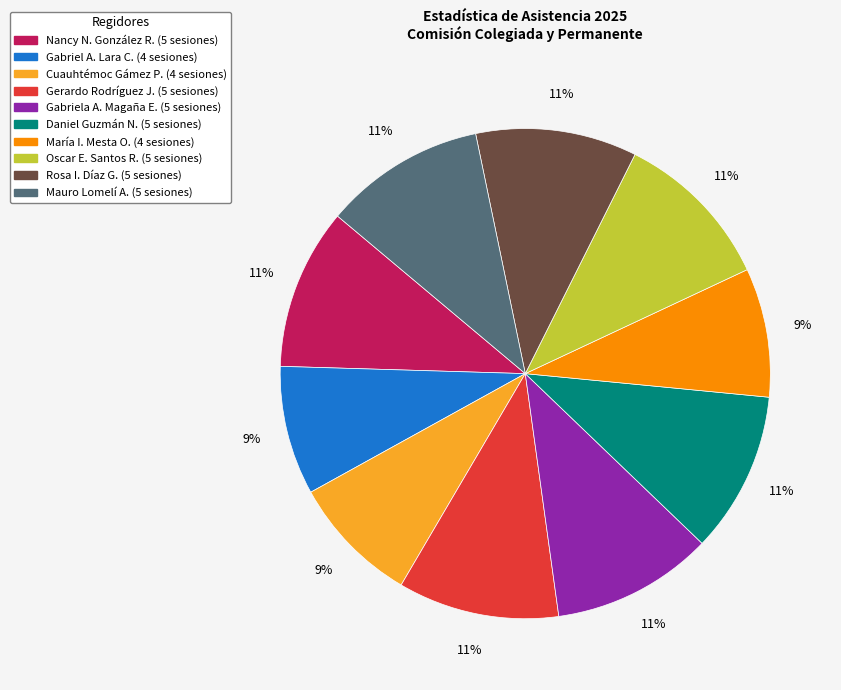

To the nearest percent, what is the difference between the largest and smallest slice percentages?

2%